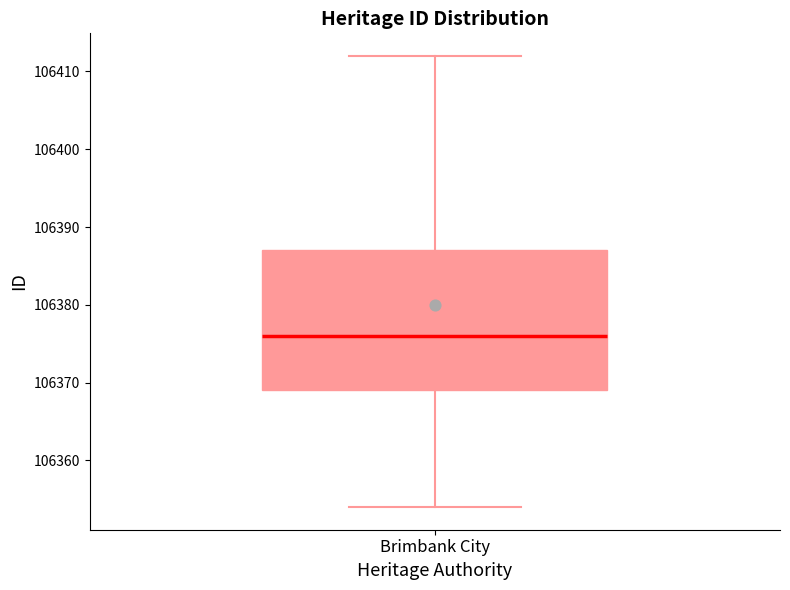

Transcribe this box plot: give where the median line is, the range the box spans, and where the two whiskers end, as read against the y-axis. The values are not printed on the chart, so give them approximately, as read against the axis.

median 106376, box 106369 to 106387, whiskers 106354 to 106412